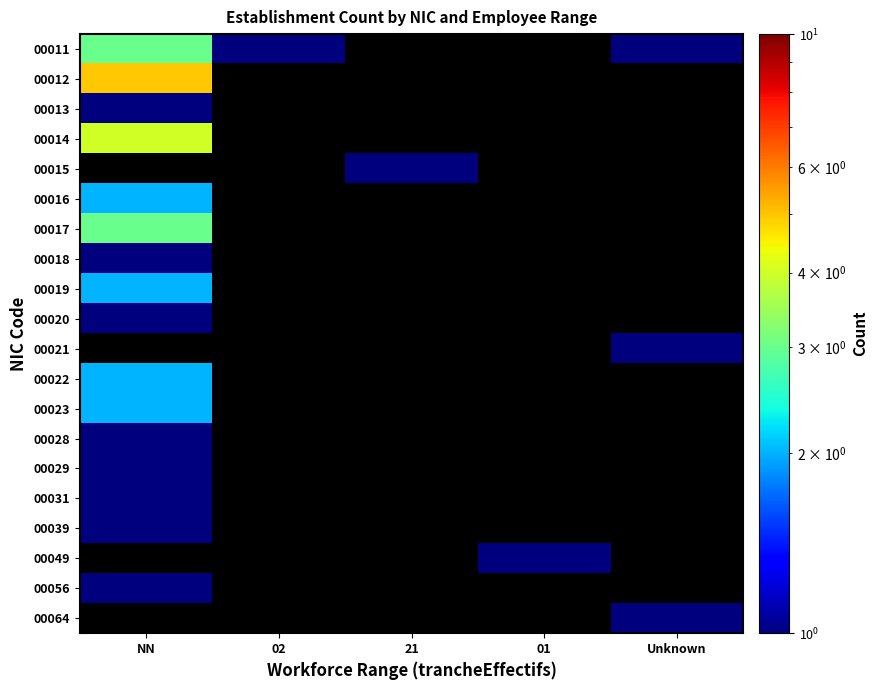

Which label corresponds to the largest value in the chart?

NN